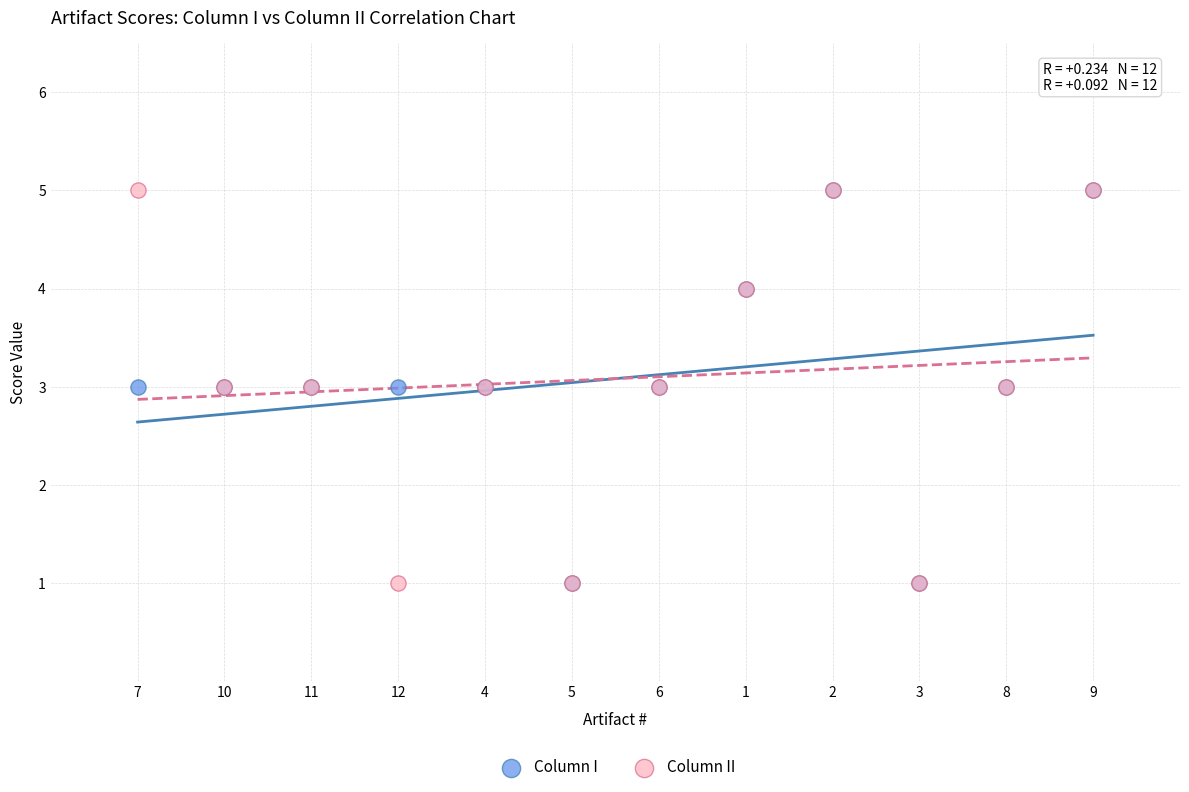

What are all the series names shown in the legend?

Column I, Column II